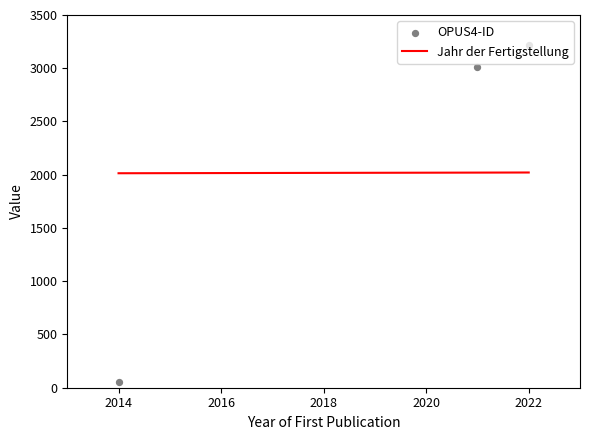

True or false: Jahr der Fertigstellung has a value of 2014 at 2014.

True